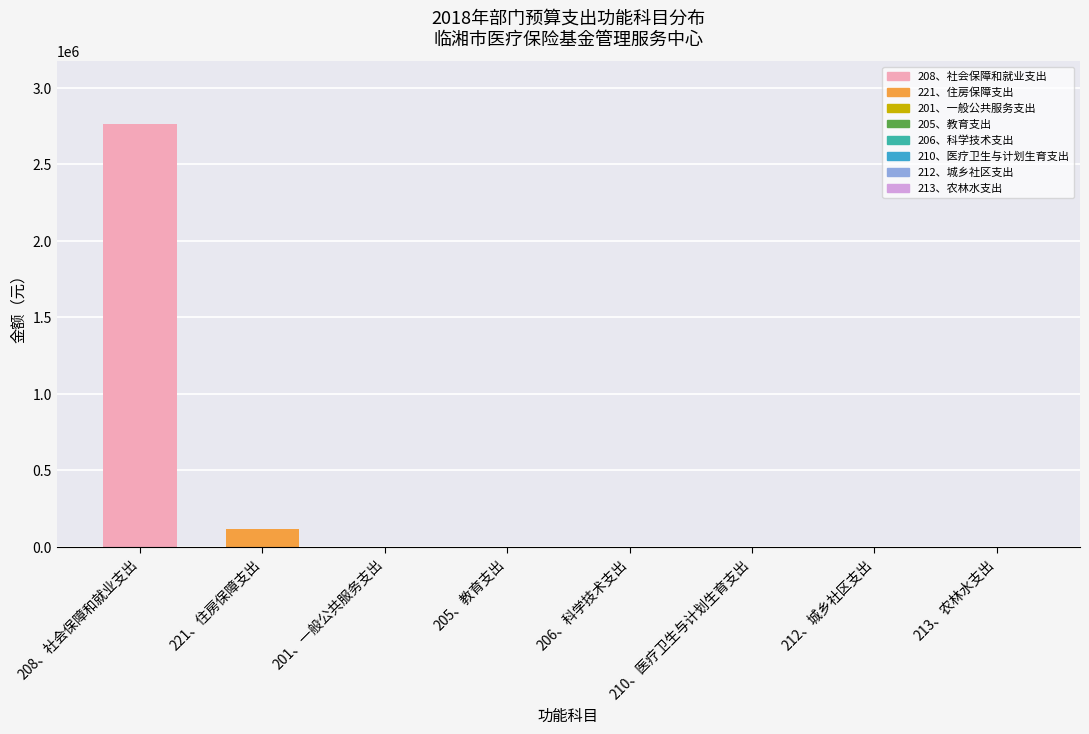

What is the highest value of the 221、住房保障支出 series?

115111.6